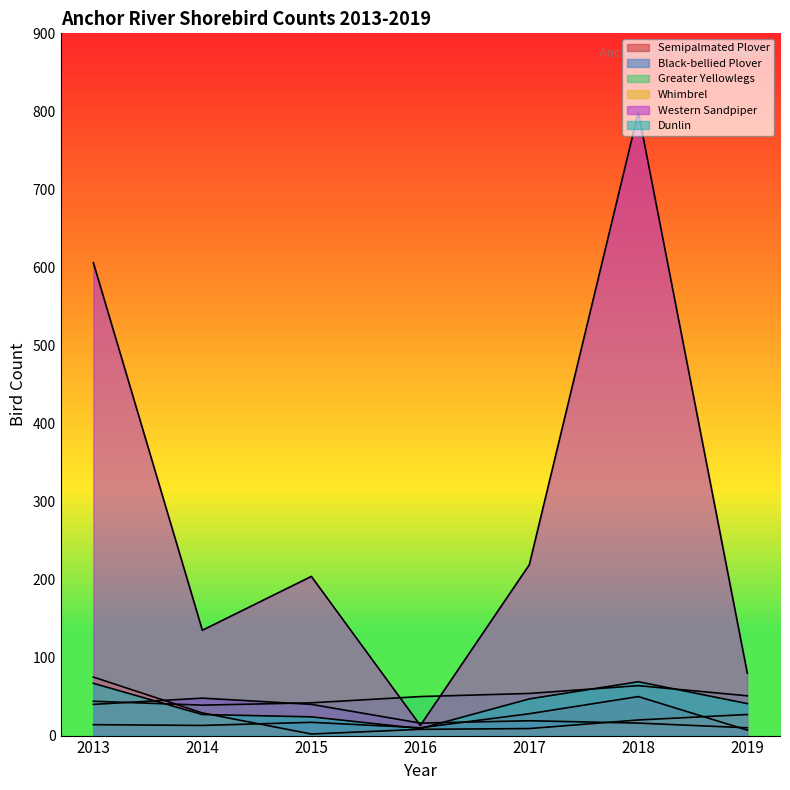

Rank the series by their maximum value, from lowest to highest.

Black-bellied Plover, Semipalmated Plover, Greater Yellowlegs, Dunlin, Whimbrel, Western Sandpiper